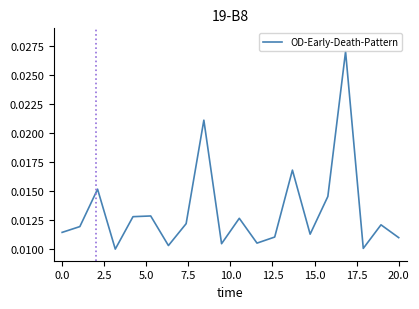

True or false: the data has more than 1 interior local peaks.

True